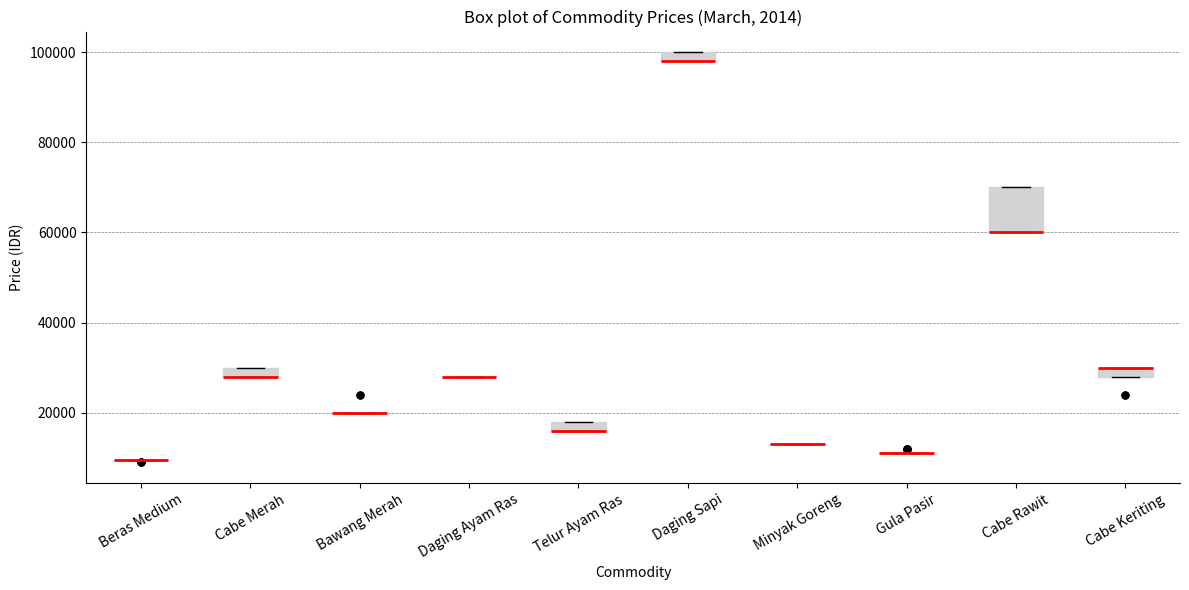

Which box is the tallest, from its lower edge to its upper edge?

Cabe Rawit